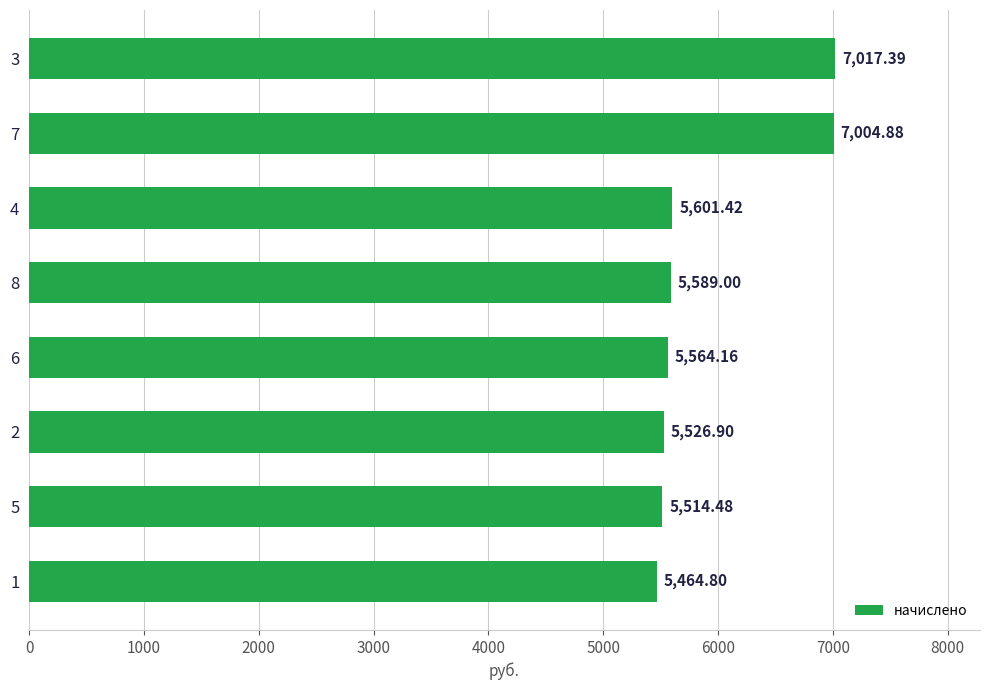

Approximately how many times larger is the value at 1 compared to 7?

0.8